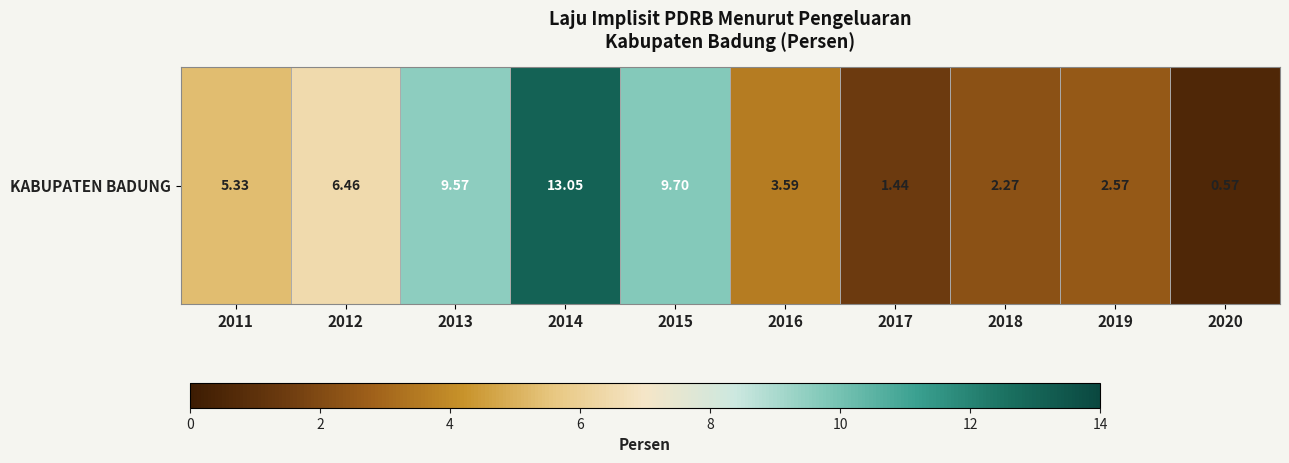

Rank the categories by value from lowest to highest.

2020, 2017, 2018, 2019, 2016, 2011, 2012, 2013, 2015, 2014